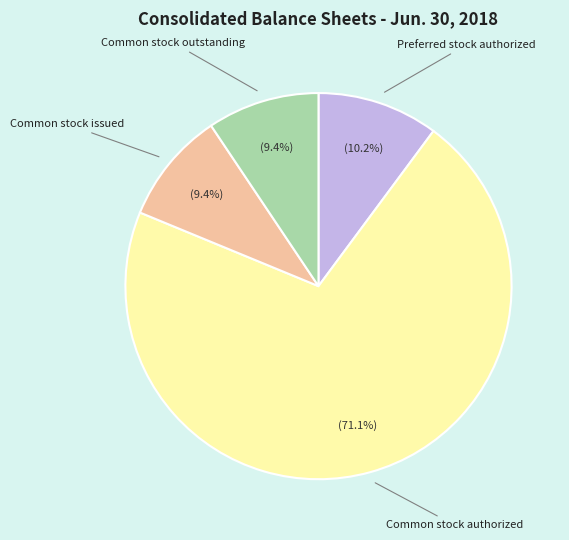

Does any single category account for the majority?

Yes